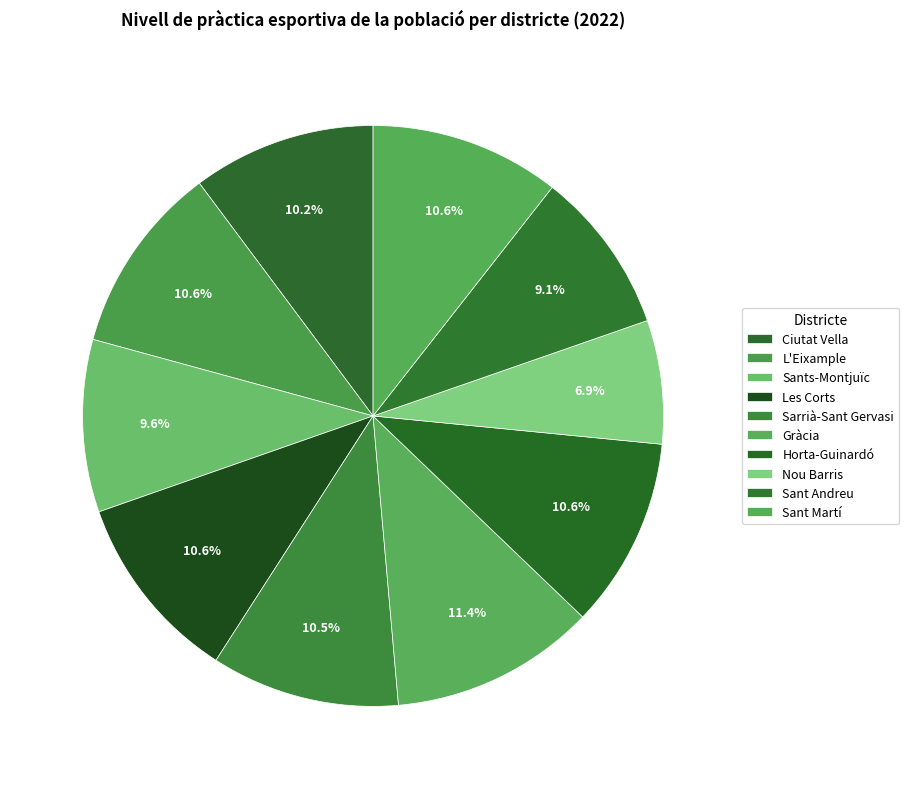

Is it true that Nou Barris is 7% of the pie?

True